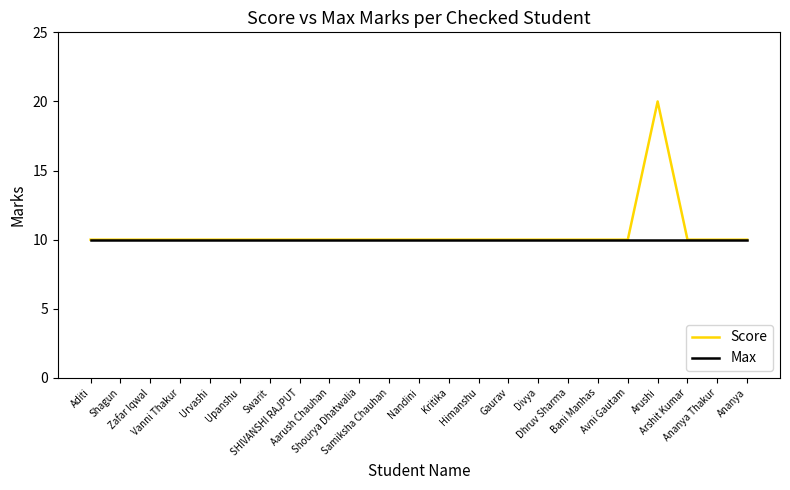

How many distinct data groups are displayed?

2